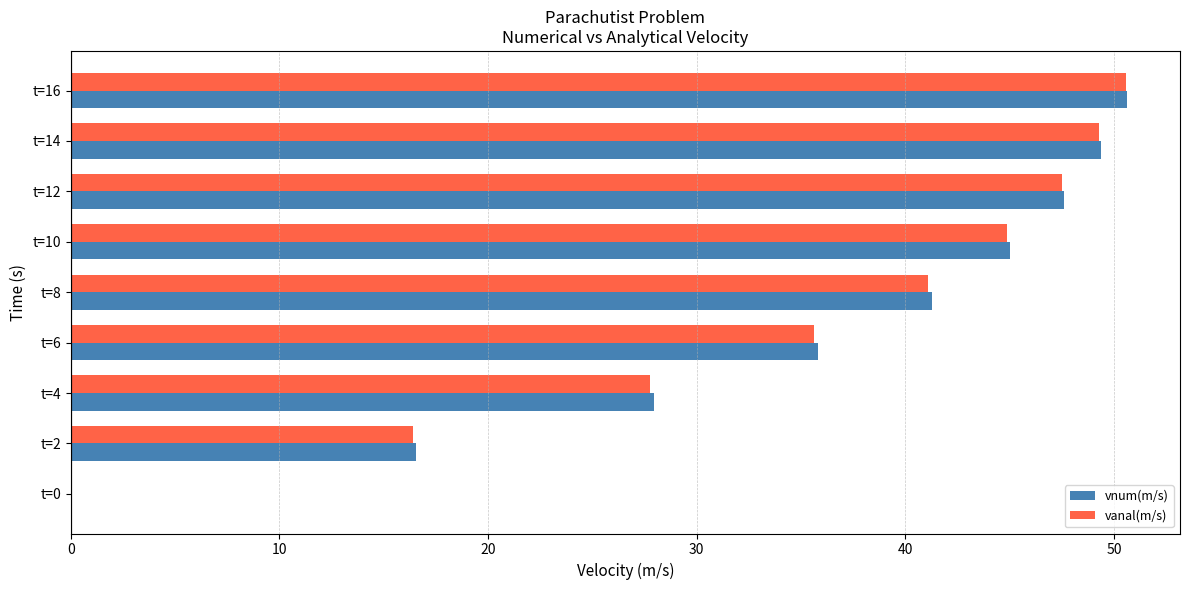

How many data points in vnum(m/s) are above 41?

5